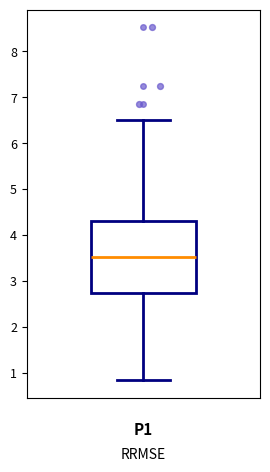

Where does the lower whisker of the box end on the y-axis? The values are not printed on the chart, so give them approximately, as read against the axis.

0.9